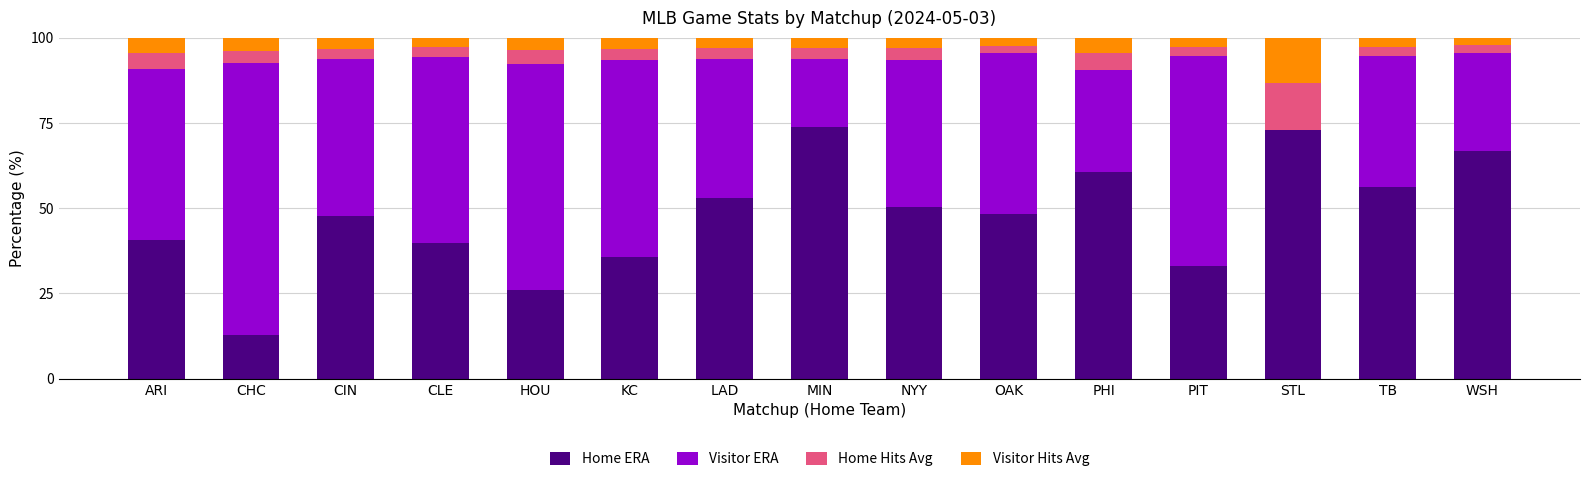

What is the total value across all series at OAK?

100.0